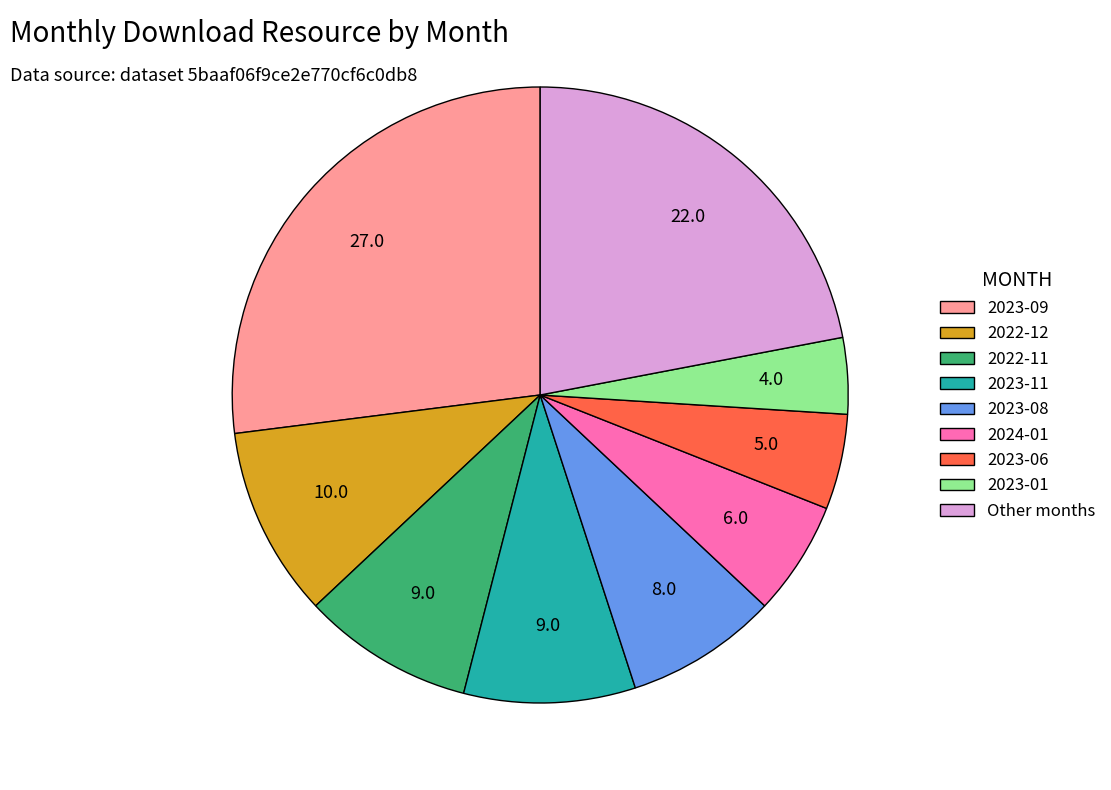

Which category has the biggest portion of the pie?

2023-09